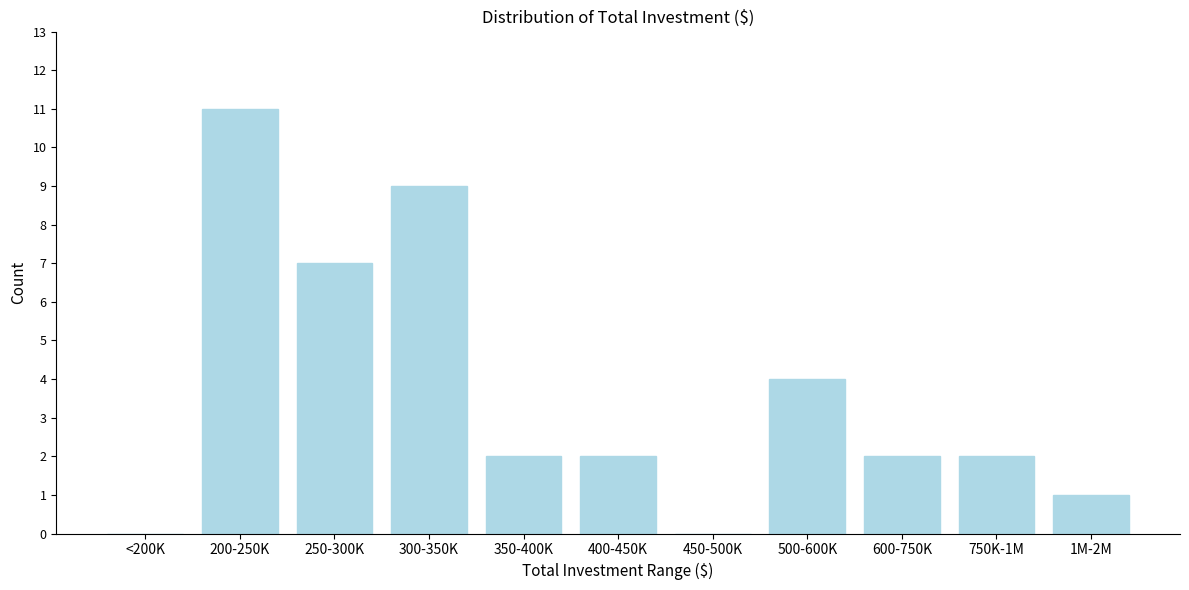

Reading left to right, list all the values displayed in this chart.

<200K=0	200-250K=11	250-300K=7	300-350K=9	350-400K=2	400-450K=2	450-500K=0	500-600K=4	600-750K=2	750K-1M=2	1M-2M=1